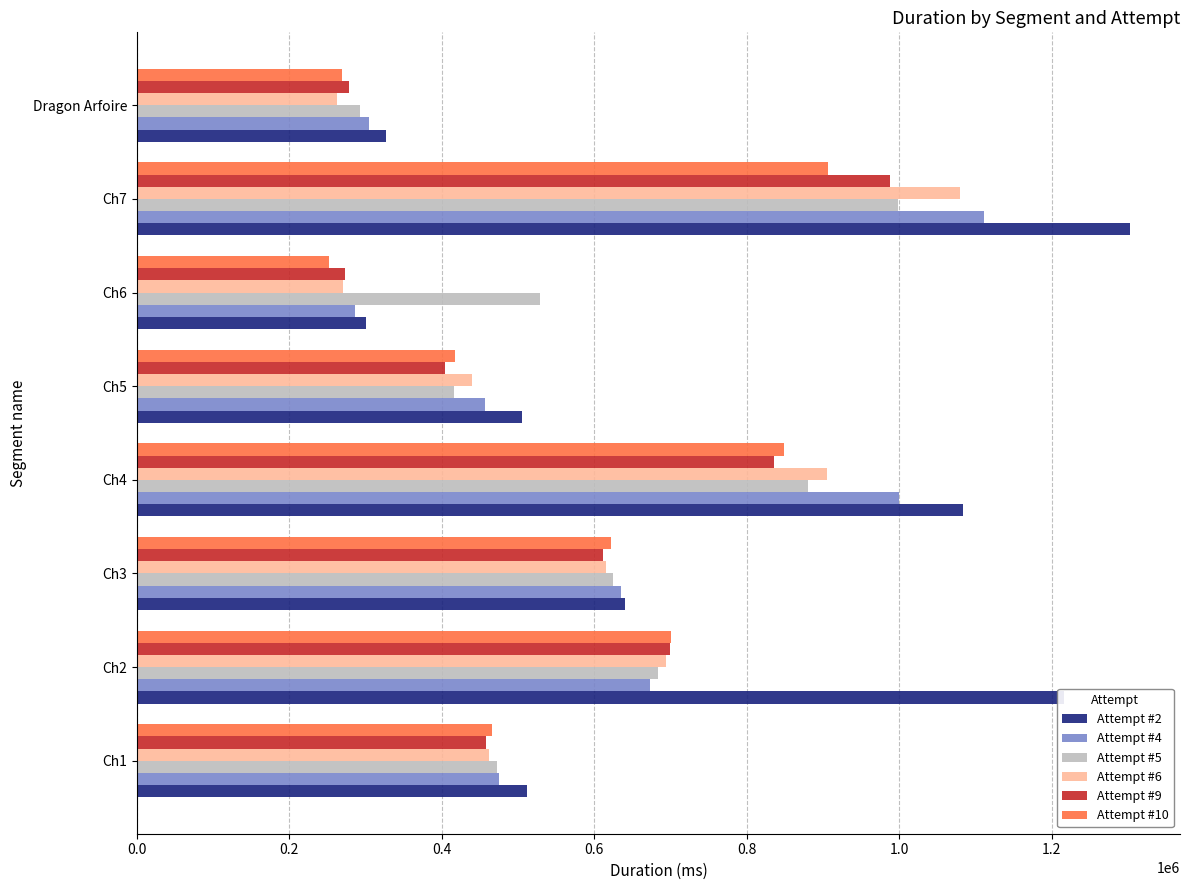

What is the sum of all Attempt #9 values?

4549867